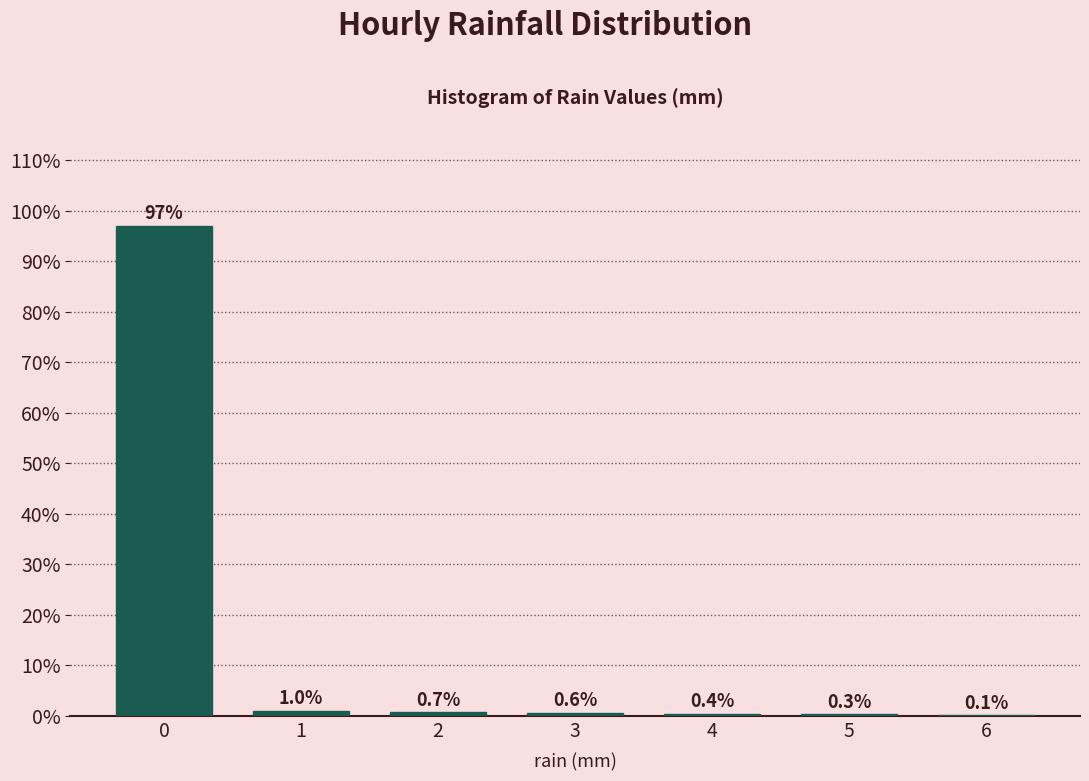

Reading left to right, transcribe all the data shown in this chart.

0=96.9	1=1.0	2=0.7	3=0.6	4=0.4	5=0.3	6=0.1